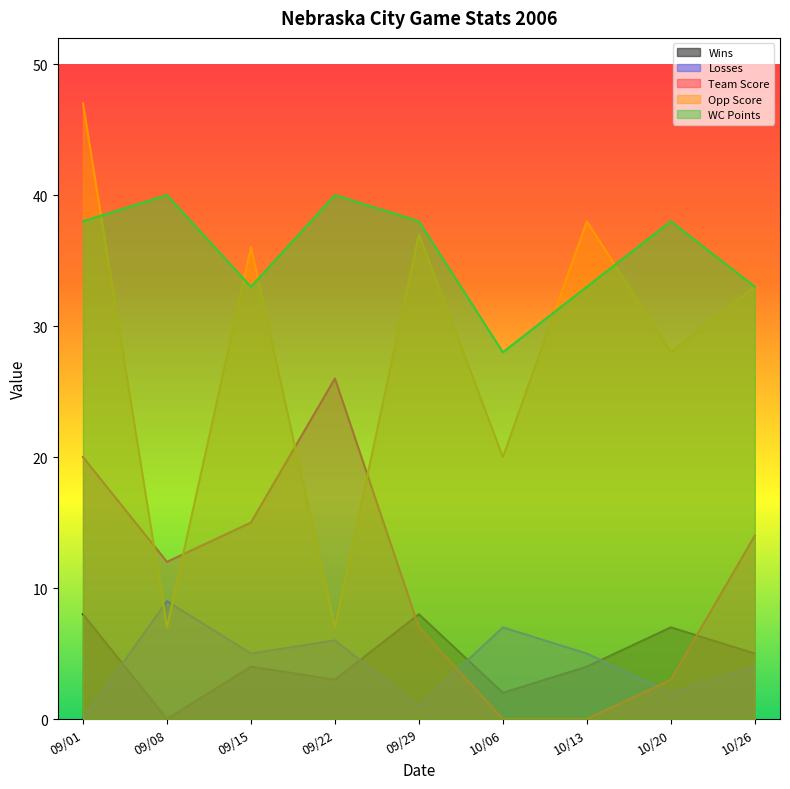

At 10/26, list the series in order from largest to smallest.

Opp Score, WC Points, Team Score, Wins, Losses